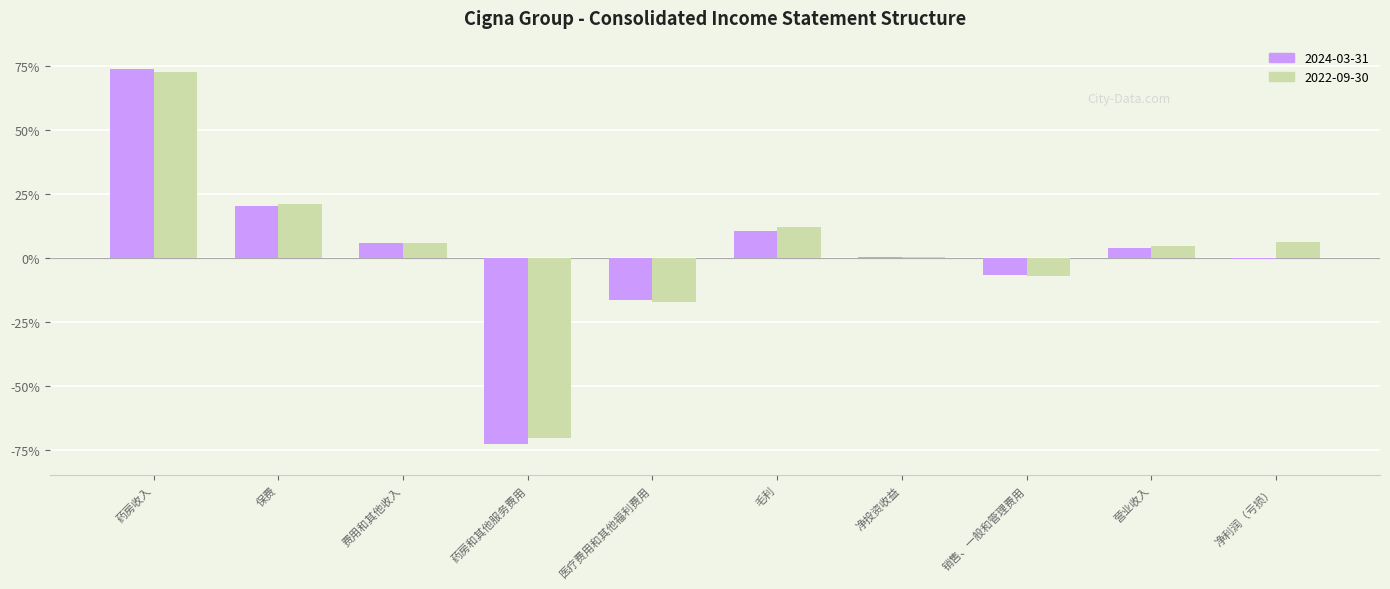

Where does the 2022-09-30 series first go above 0?

药房收入